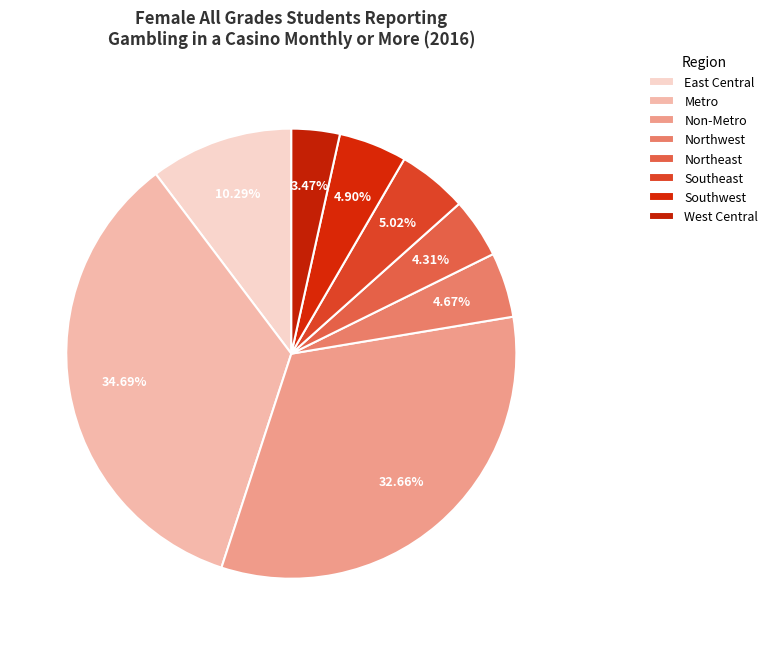

How many segments does this pie chart have?

8